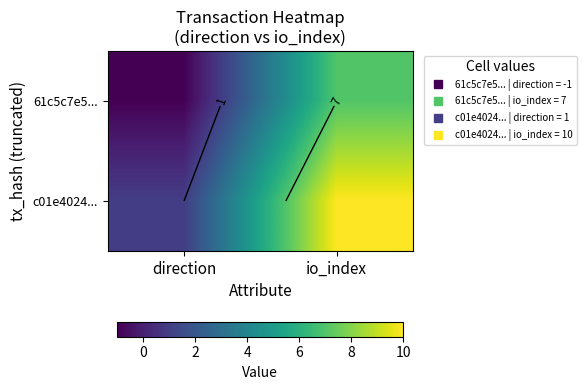

At which category is the sum across all series the highest?

io_index